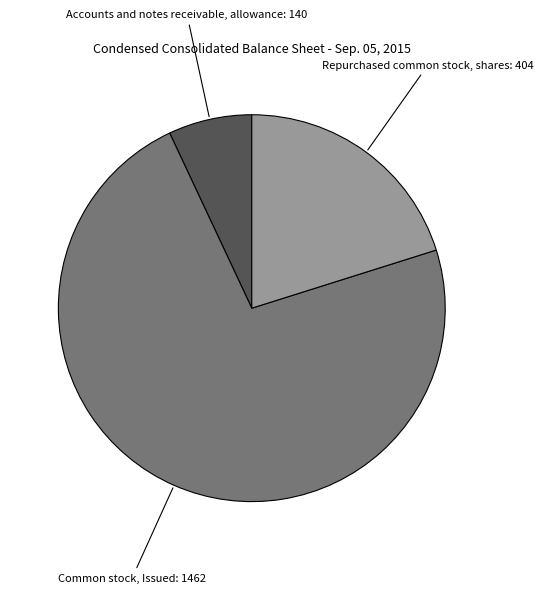

Is there a majority slice in this chart?

Yes